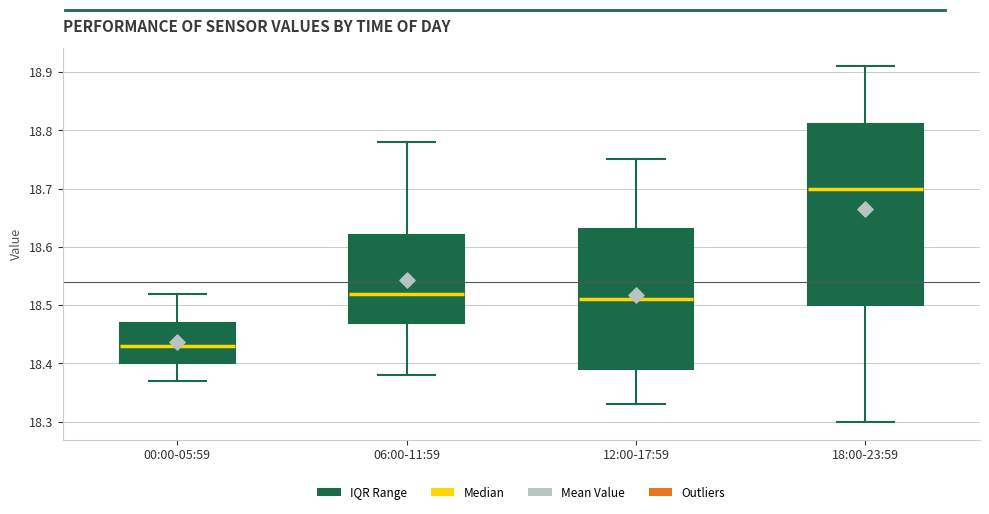

Reading left to right, read every box against the y-axis: the position of its median line, the range the box covers, and the ends of its whiskers. The values are not printed on the chart, so give them approximately, as read against the axis.

00:00-05:59: median 18.43, box 18.40 to 18.47, whiskers 18.37 to 18.52
06:00-11:59: median 18.52, box 18.47 to 18.62, whiskers 18.38 to 18.78
12:00-17:59: median 18.51, box 18.39 to 18.63, whiskers 18.33 to 18.75
18:00-23:59: median 18.70, box 18.50 to 18.81, whiskers 18.30 to 18.91